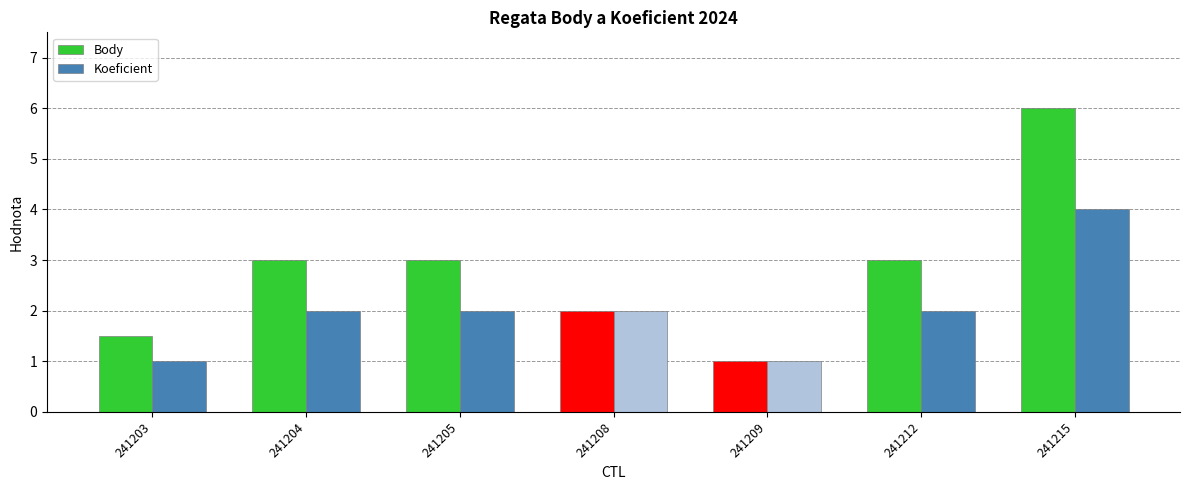

What is the difference between the maximum and minimum values in the Body series?

5.0